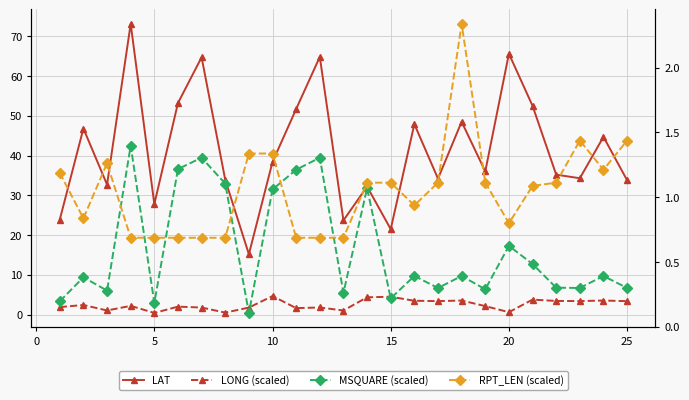

Is it true that RPT_LEN (scaled) equals 1.8 at 20?

False